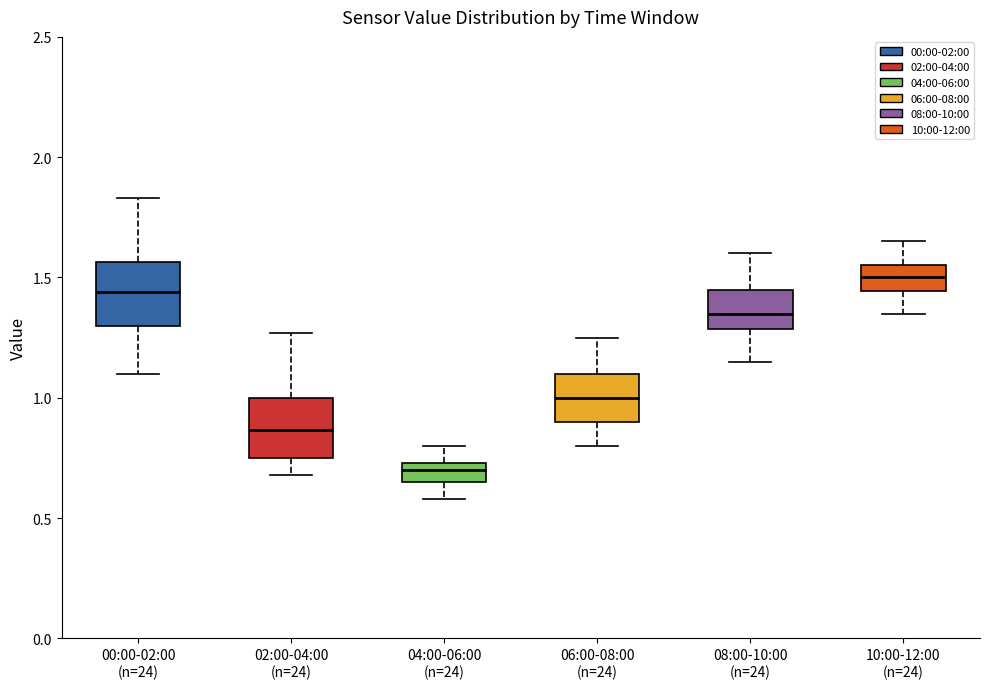

Reading left to right, read every box against the y-axis: the position of its median line, the range the box covers, and the ends of its whiskers. The values are not printed on the chart, so give them approximately, as read against the axis.

00:00-02:00 (n=24): median 1.45, box 1.30 to 1.55, whiskers 1.10 to 1.85
02:00-04:00 (n=24): median 0.85, box 0.75 to 1.00, whiskers 0.70 to 1.25
04:00-06:00 (n=24): median 0.70, box 0.65 to 0.75, whiskers 0.60 to 0.80
06:00-08:00 (n=24): median 1.00, box 0.90 to 1.10, whiskers 0.80 to 1.25
08:00-10:00 (n=24): median 1.35, box 1.30 to 1.45, whiskers 1.15 to 1.60
10:00-12:00 (n=24): median 1.50, box 1.45 to 1.55, whiskers 1.35 to 1.65